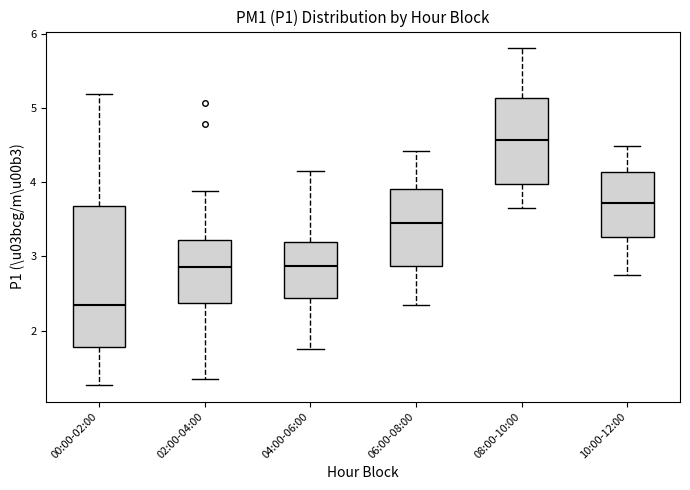

Reading left to right, read every box against the y-axis: the position of its median line, the range the box covers, and the ends of its whiskers. The values are not printed on the chart, so give them approximately, as read against the axis.

00:00-02:00: median 2.3, box 1.8 to 3.7, whiskers 1.3 to 5.2
02:00-04:00: median 2.9, box 2.4 to 3.2, whiskers 1.4 to 3.9
04:00-06:00: median 2.9, box 2.4 to 3.2, whiskers 1.8 to 4.2
06:00-08:00: median 3.5, box 2.9 to 3.9, whiskers 2.4 to 4.4
08:00-10:00: median 4.6, box 4.0 to 5.1, whiskers 3.7 to 5.8
10:00-12:00: median 3.7, box 3.3 to 4.1, whiskers 2.8 to 4.5